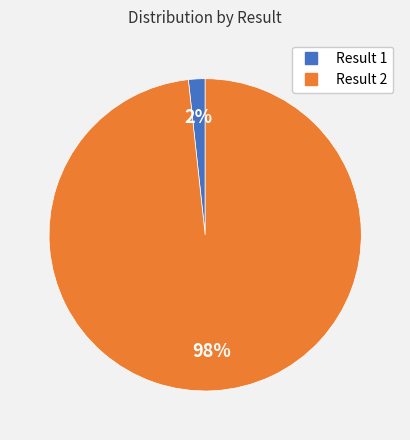

Is the sum of Result 1 and Result 2 greater than half?

Yes